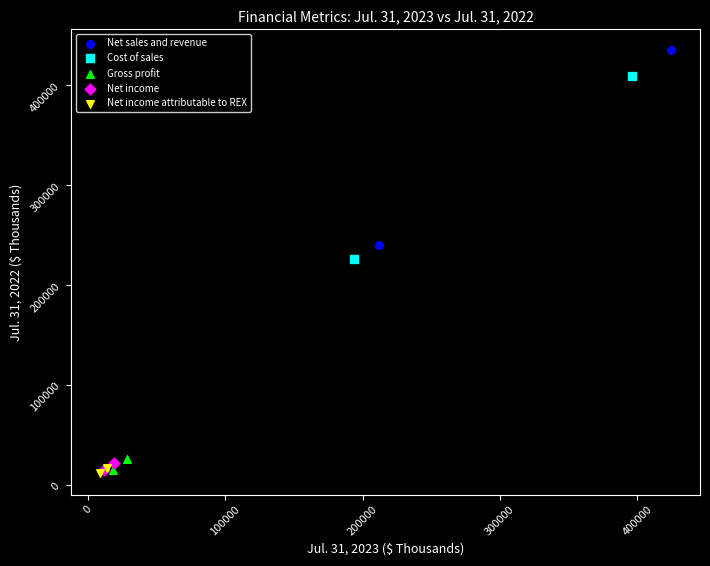

What are all the series names shown in the legend?

Net sales and revenue, Cost of sales, Gross profit, Net income, Net income attributable to REX